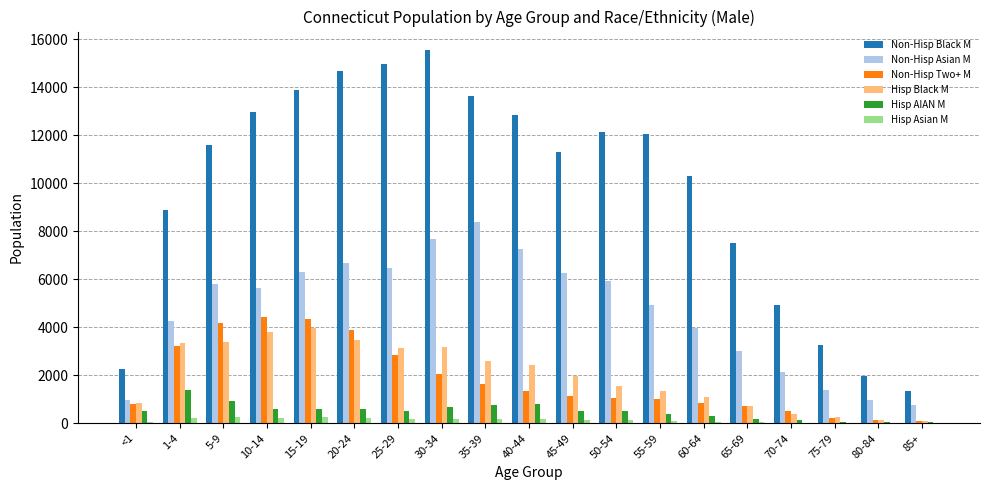

At which category does the chart reach its peak across all series?

30-34